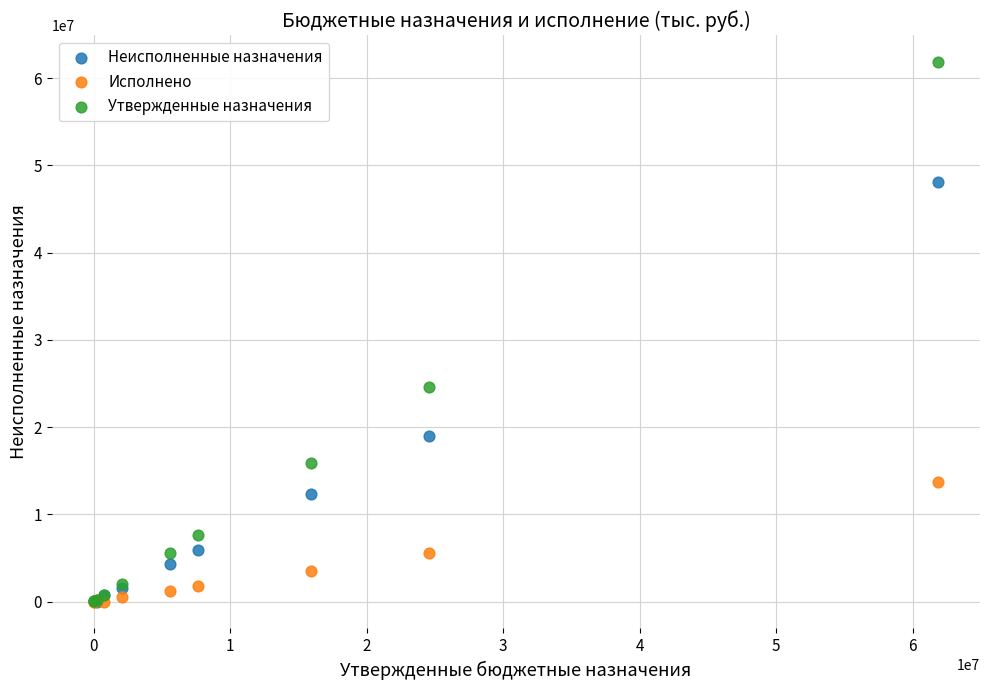

Across all series, what Y value is closest to 30921826?

24541969.9